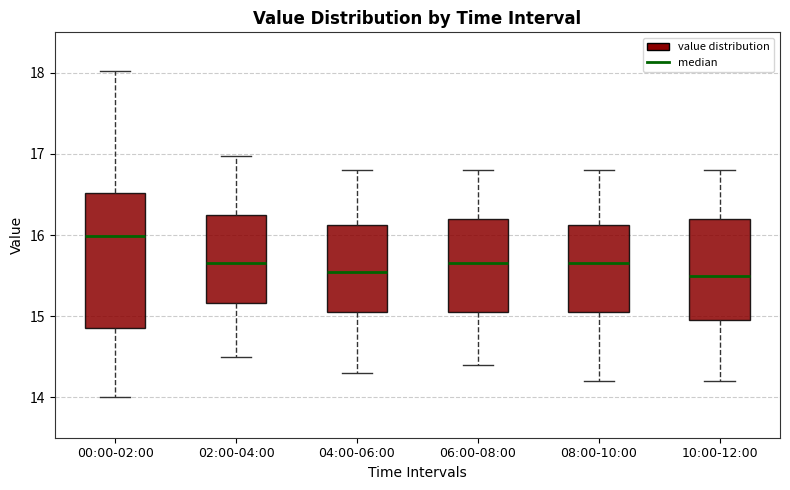

Where does the upper whisker of the box for 00:00-02:00 end on the y-axis? The values are not printed on the chart, so give them approximately, as read against the axis.

18.0